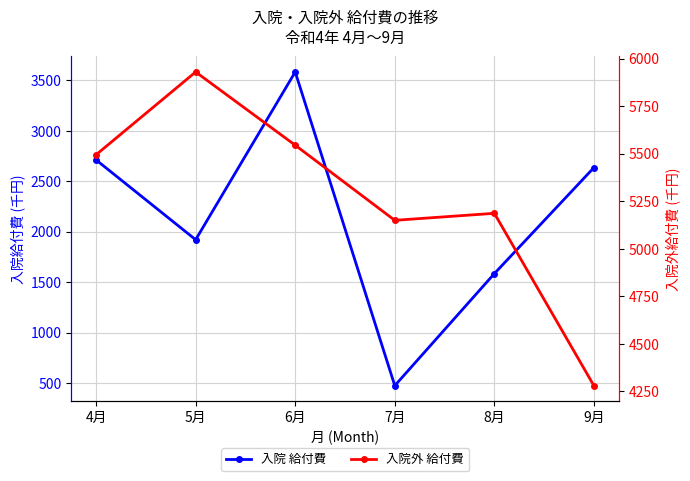

Reading left to right, transcribe all the data shown in this chart.

入院 給付費: 2711.5	1920.8	3583.4	474.4	1584.7	2635.3
入院外 給付費: 5494.9	5930.1	5544.9	5149.9	5186.8	4280.5